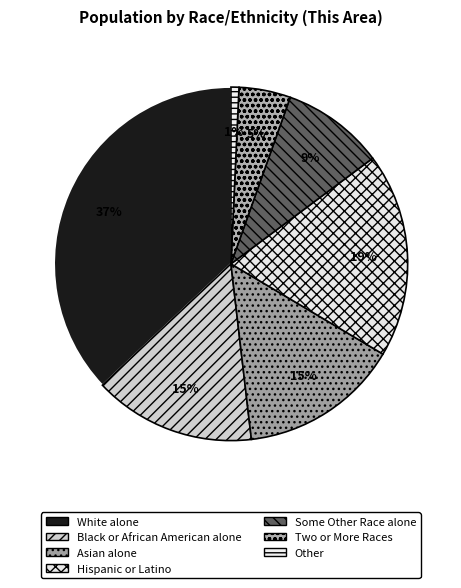

What portion of the pie excludes Some Other Race alone?

90.6%